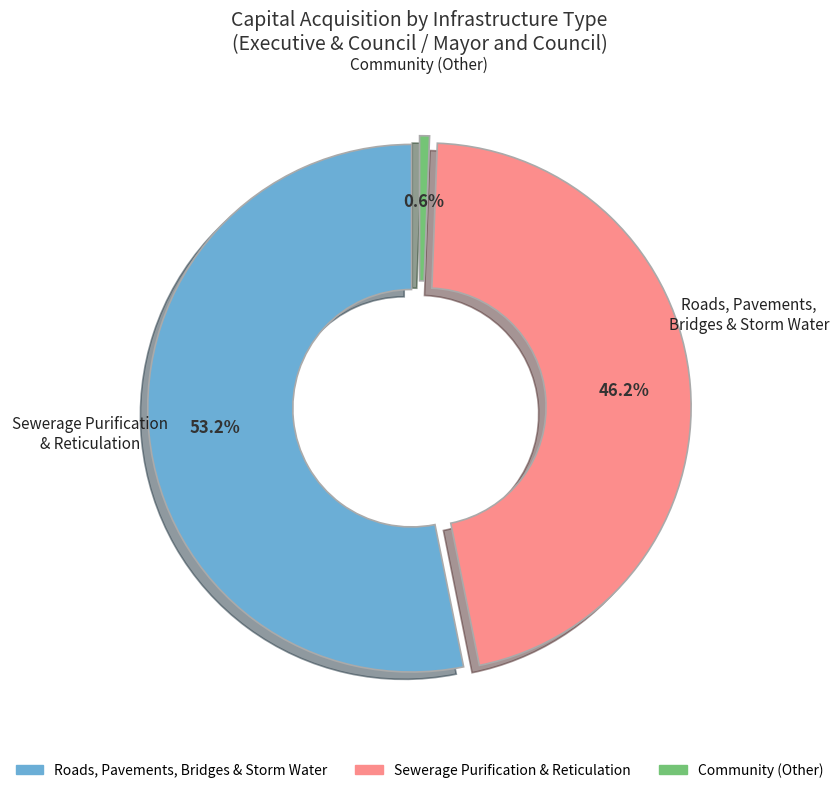

Does Other Assets account for over 50% of the chart?

No